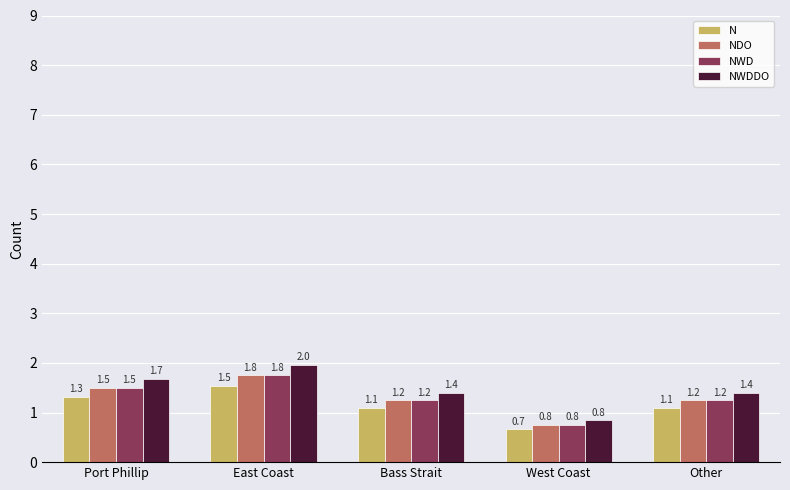

How many series are shown in this chart?

4